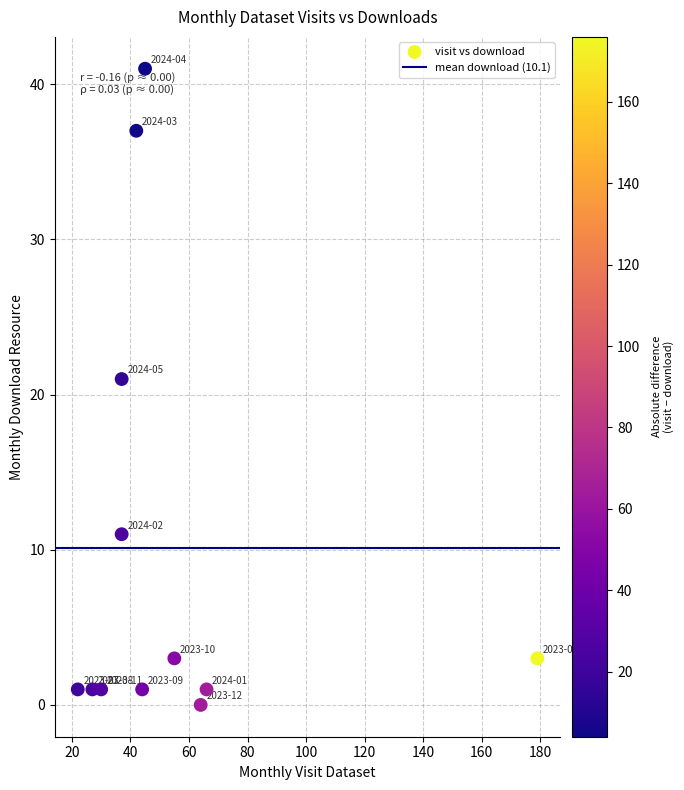

What is the range of Y values (max minus min)?

41